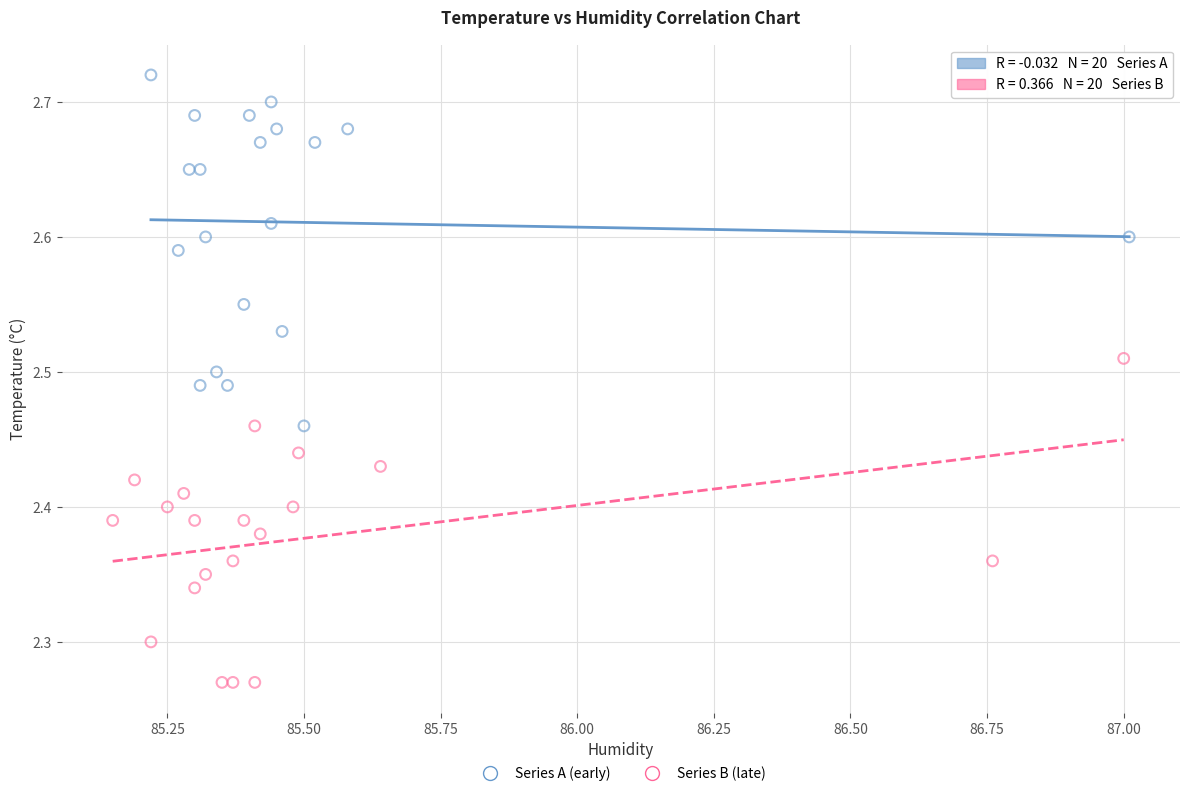

Which series has the widest spread of Y values?

Series A (early)